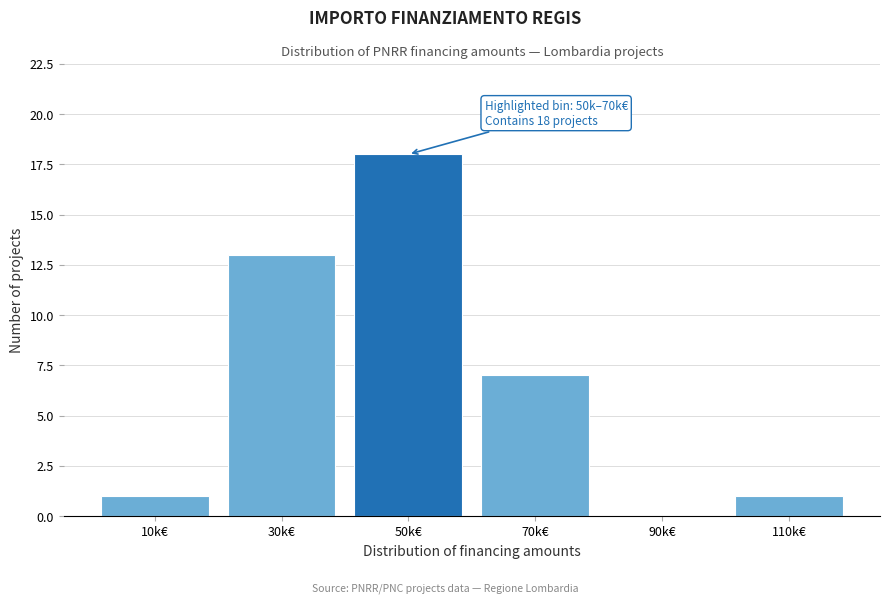

Reading left to right, transcribe all the data shown in this chart.

10k€=1	30k€=13	50k€=18	70k€=7	90k€=0	110k€=1